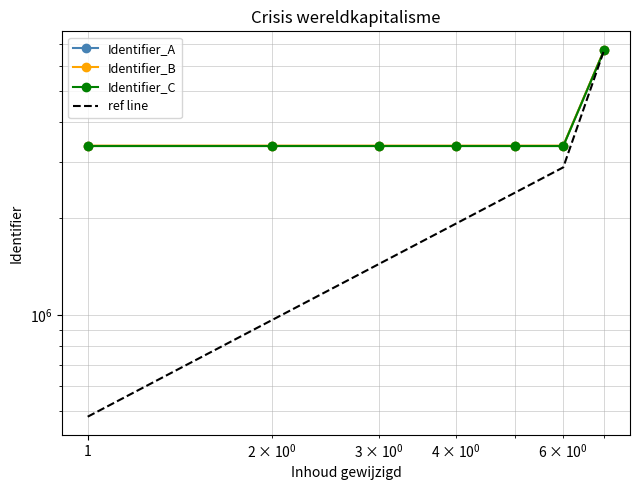

List the series in order of their peak value, lowest first.

Identifier_C, Identifier_A, ref line, Identifier_B